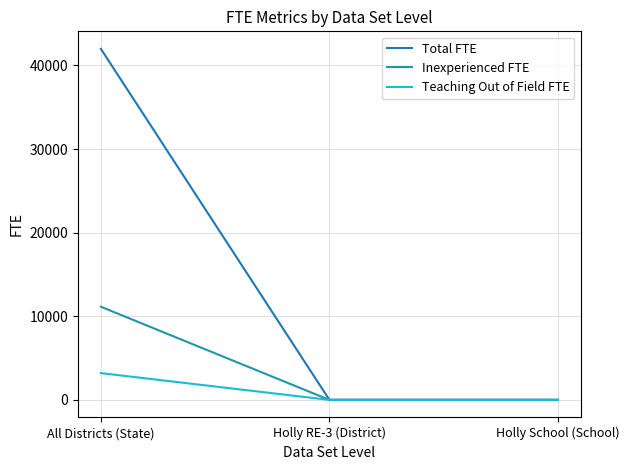

Does the chart have visible grid lines?

Yes